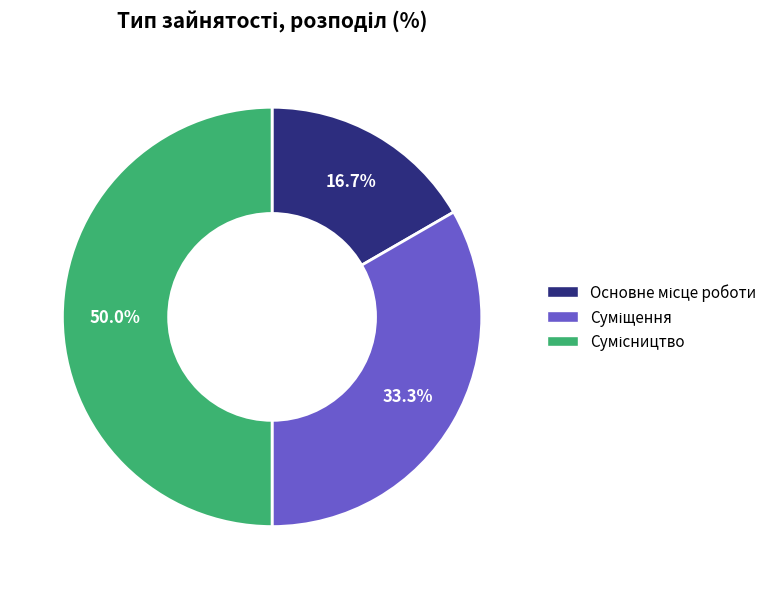

Count the number of slices in the pie.

3